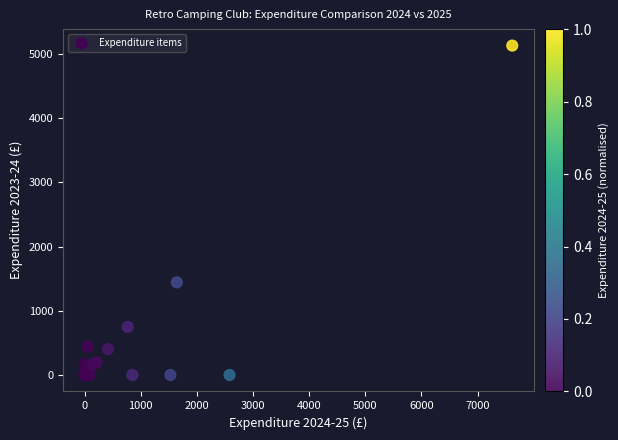

What Y value in the scatter plot is closest to 2564?

1442.4